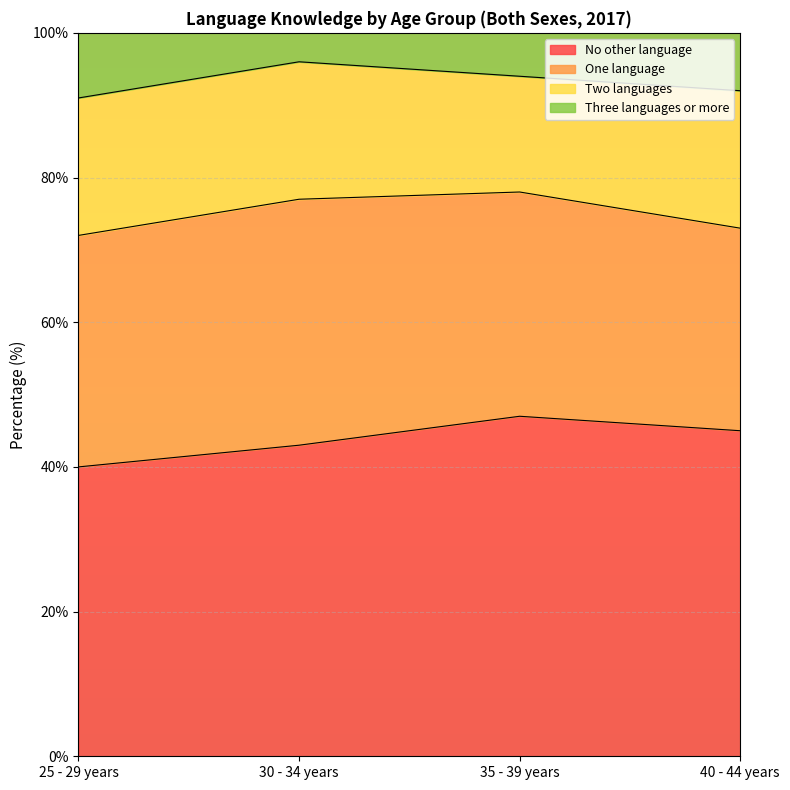

Which category has the lowest value across all series?

30 - 34 years